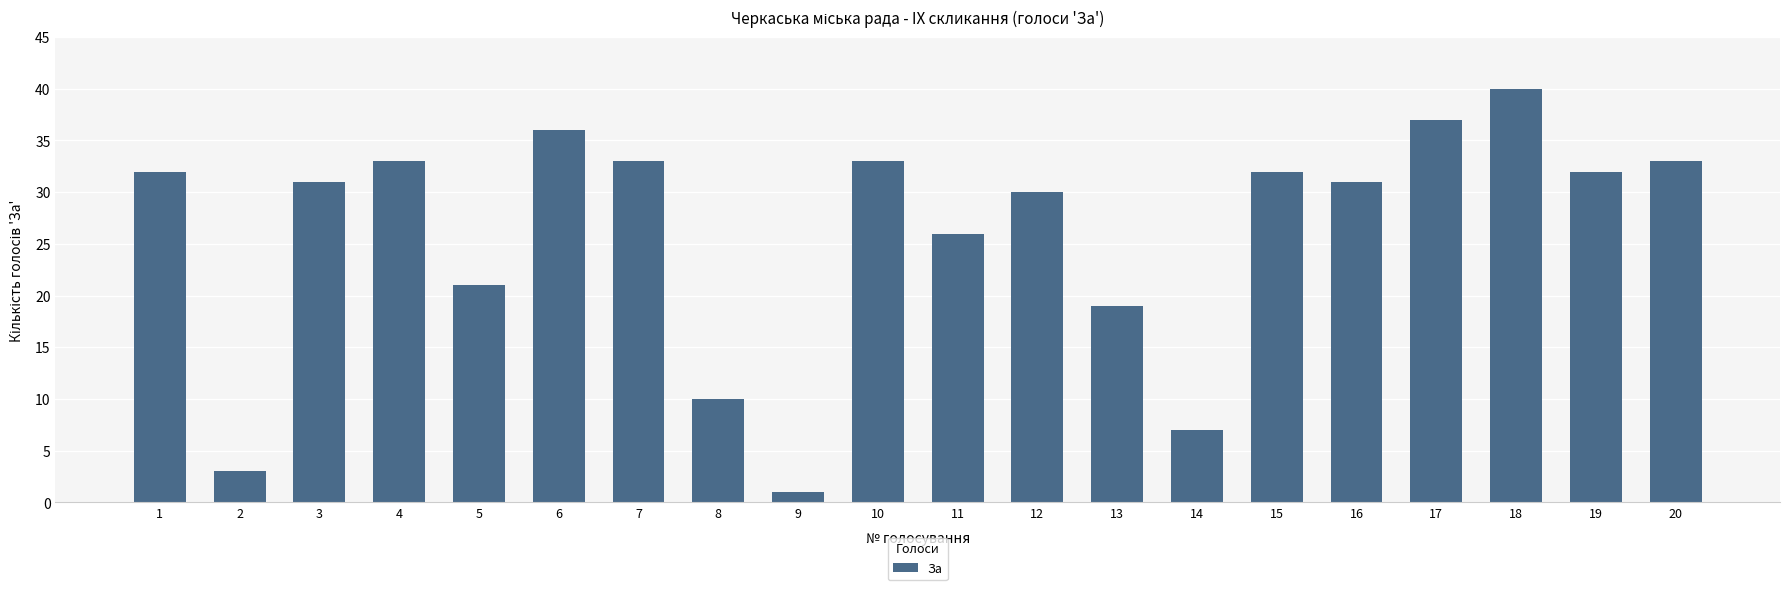

The chart shows a value of 37 at 5. True or false?

False